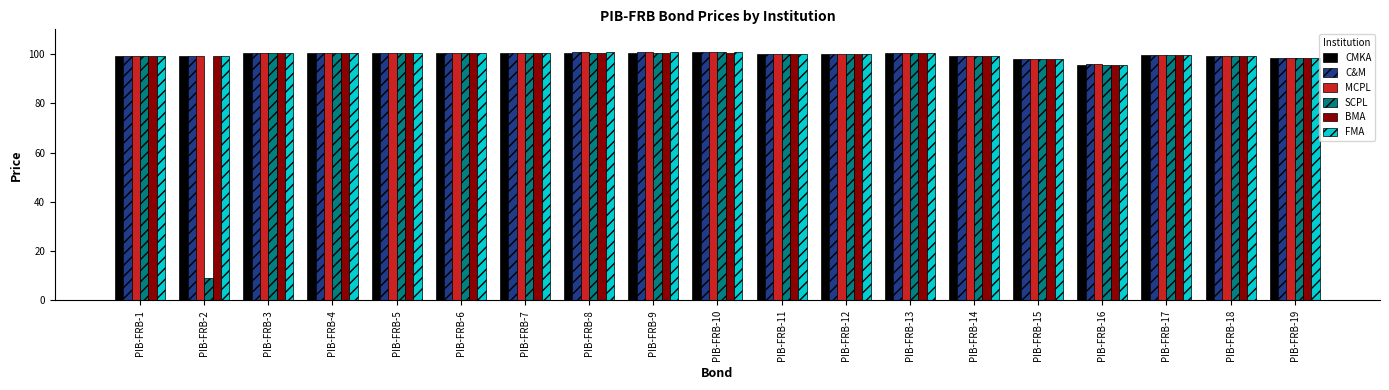

What is the total value across all series at PIB-FRB-15?

588.4